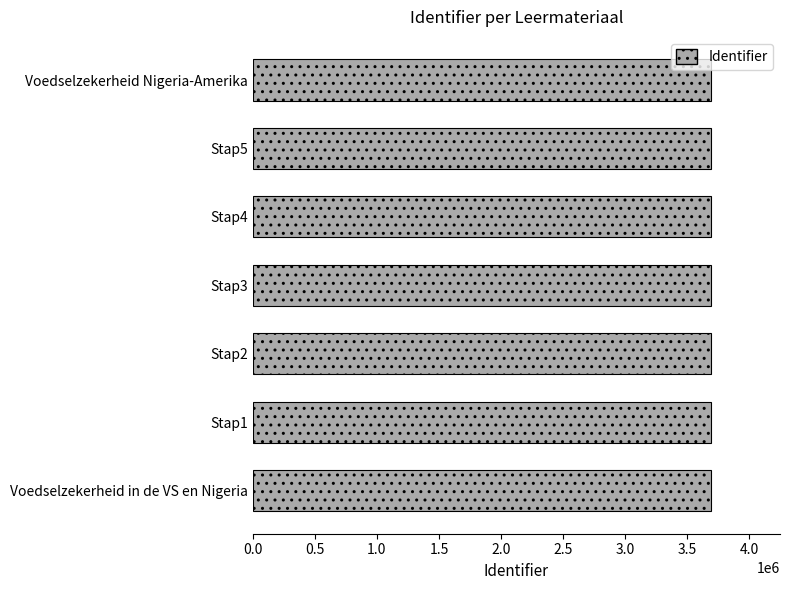

Is it true that the value at Stap1 is 6105844?

False